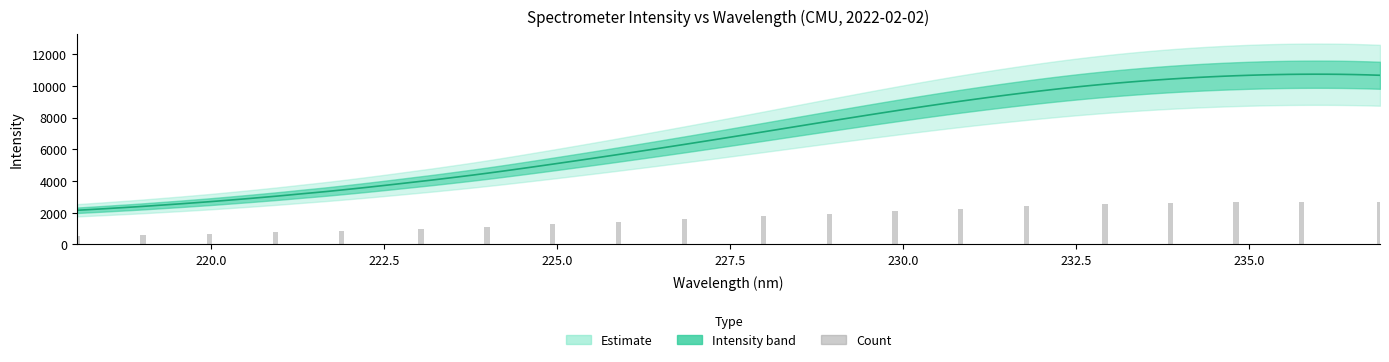

Count the number of categories in the chart.

20